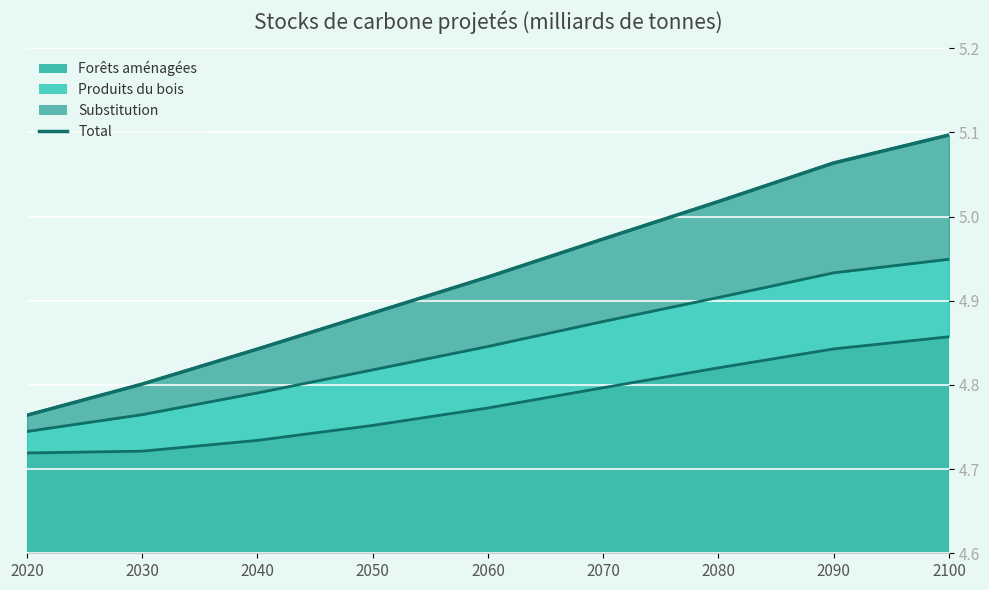

Is it true that the value at 2050 is 2.3?

False